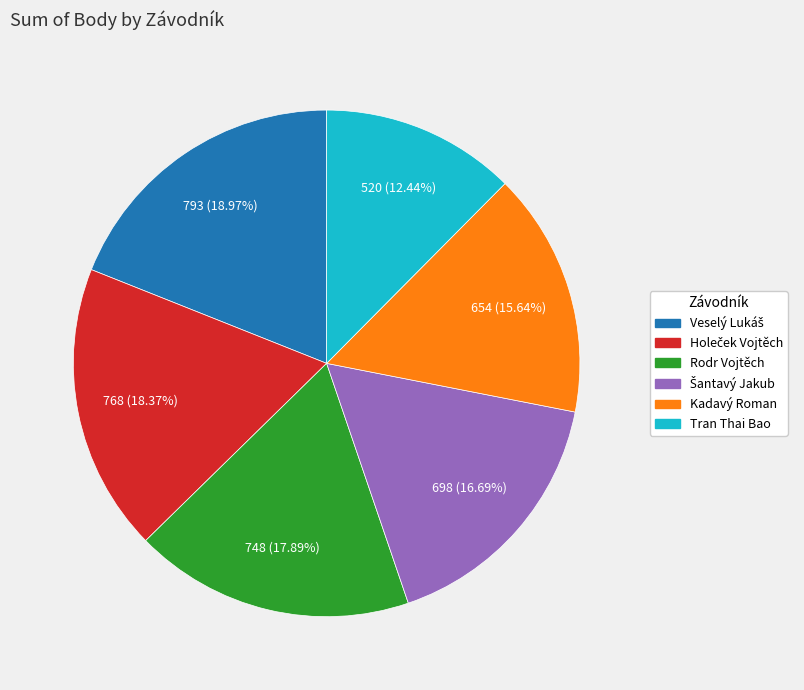

To the nearest percent, what is the average slice percentage?

17%